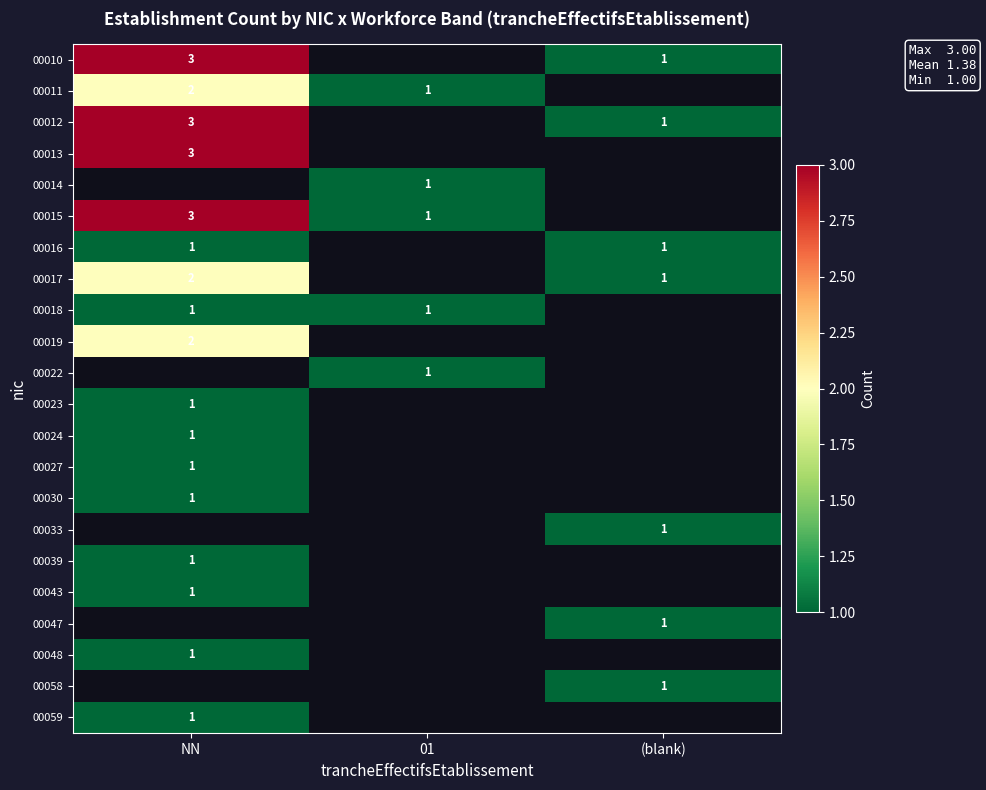

Which category has the highest value across all series?

NN